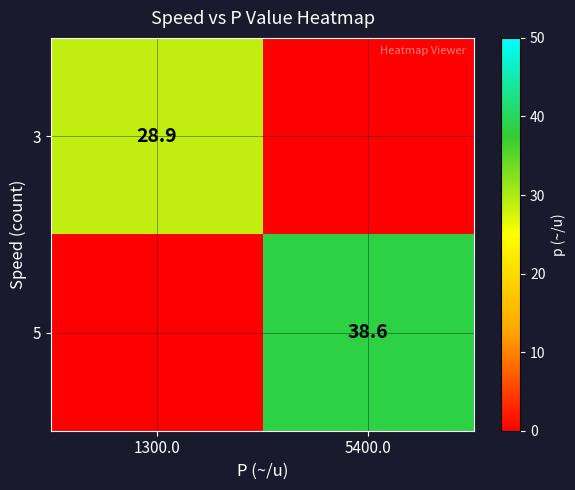

The 5 series shows 38.6 at 5400.0. True or false?

True